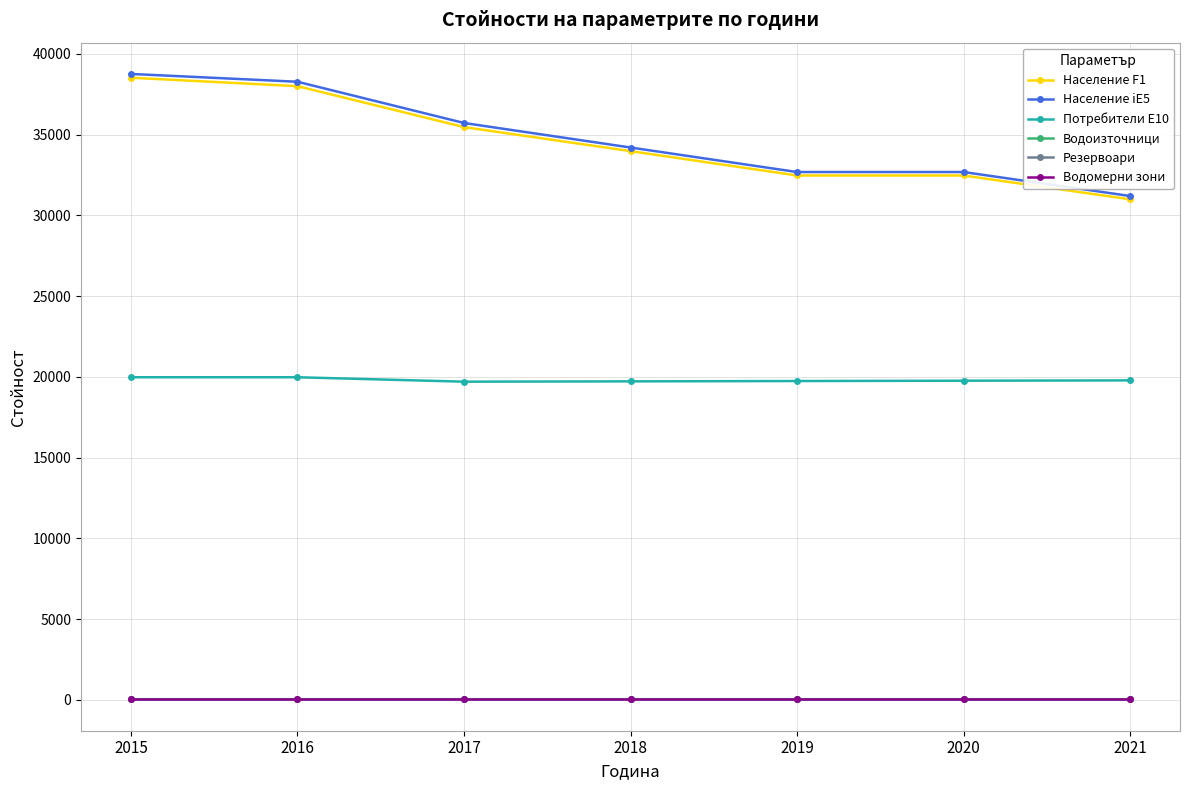

Does the chart display data point markers on the line(s)?

Yes